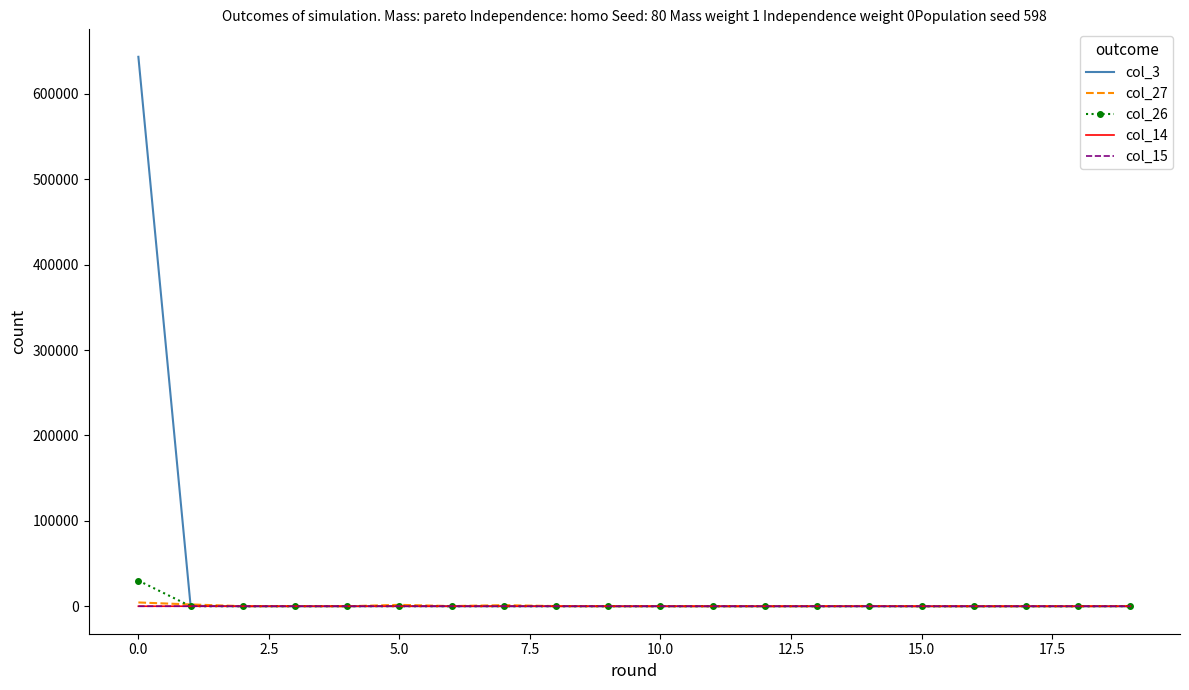

Which series has the widest spread of values?

col_3